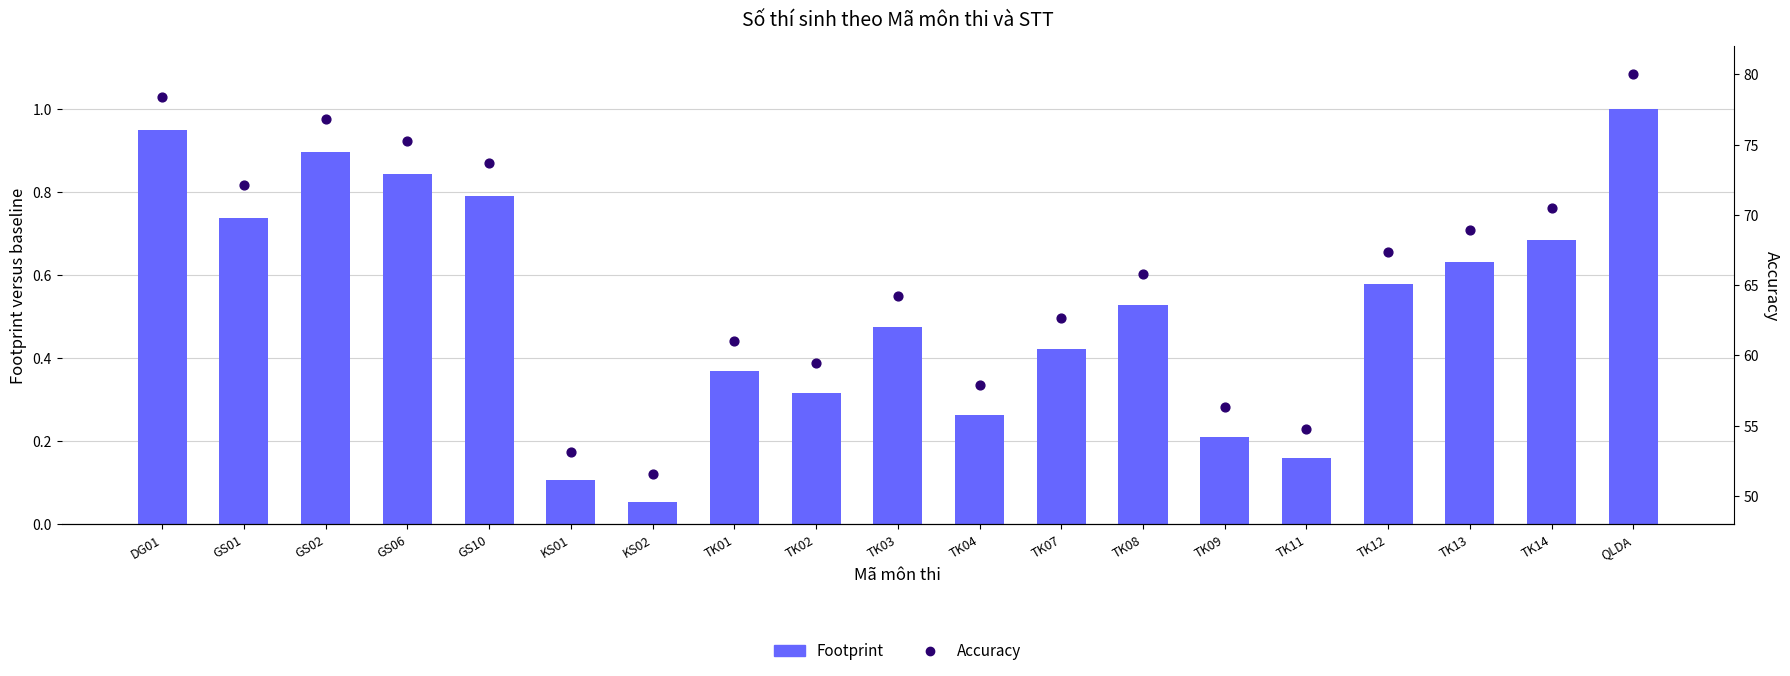

At which category is the sum across all series the highest?

QLDA